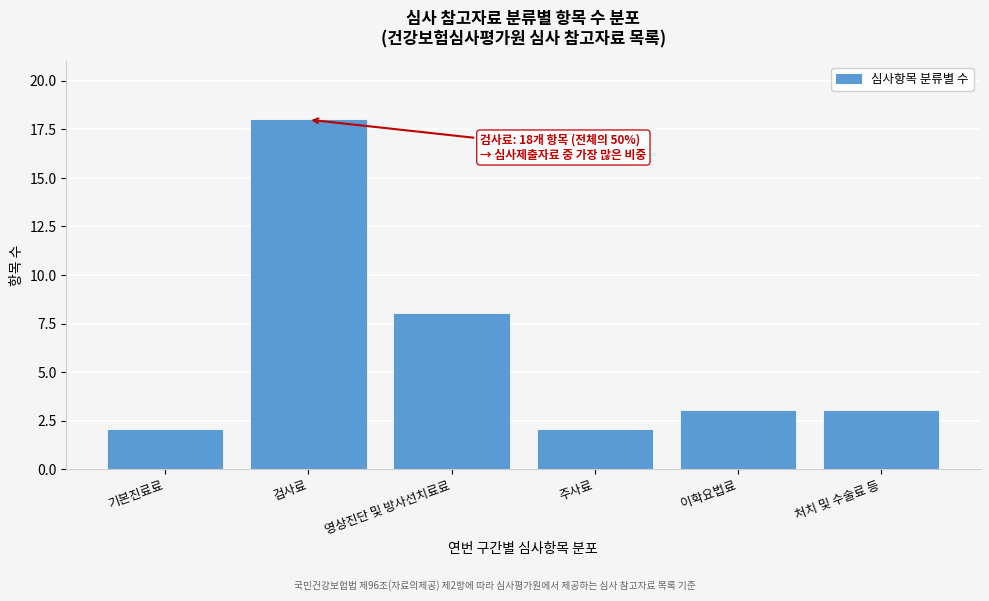

Reading right to left, extract all data points from this chart.

처치 및 수술료 등=3	이학요법료=3	주사료=2	영상진단 및 방사선치료료=8	검사료=18	기본진료료=2